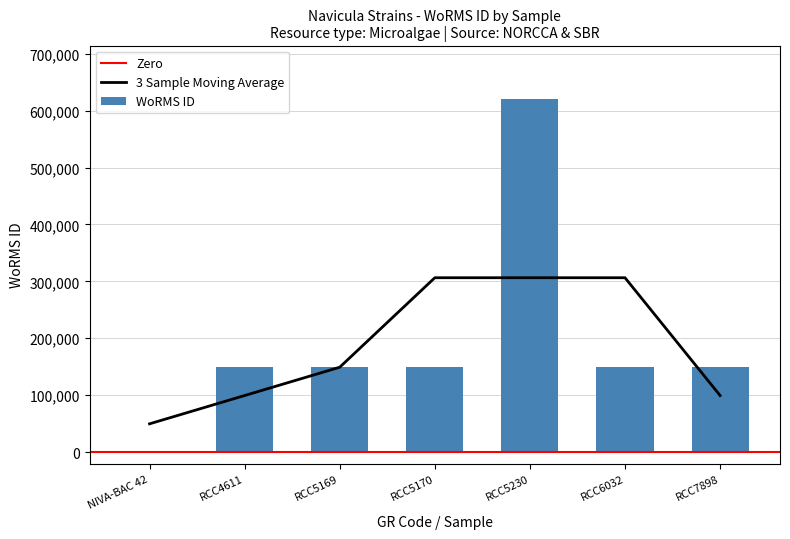

What is the value of the 3rd bar from the left?

149142